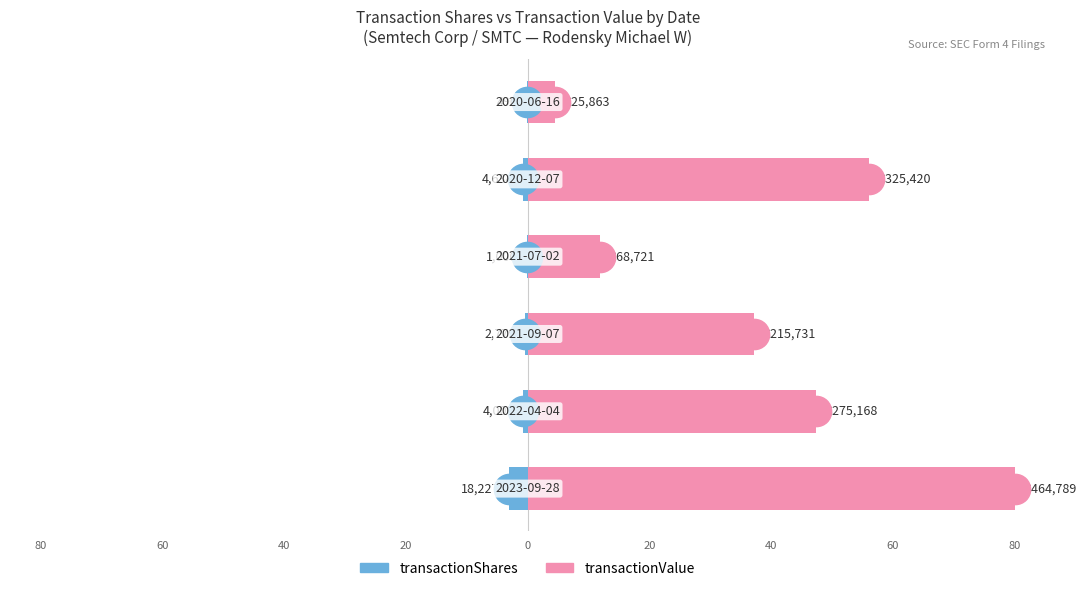

True or false: transactionShares has a value of -0.2 at 60.

False